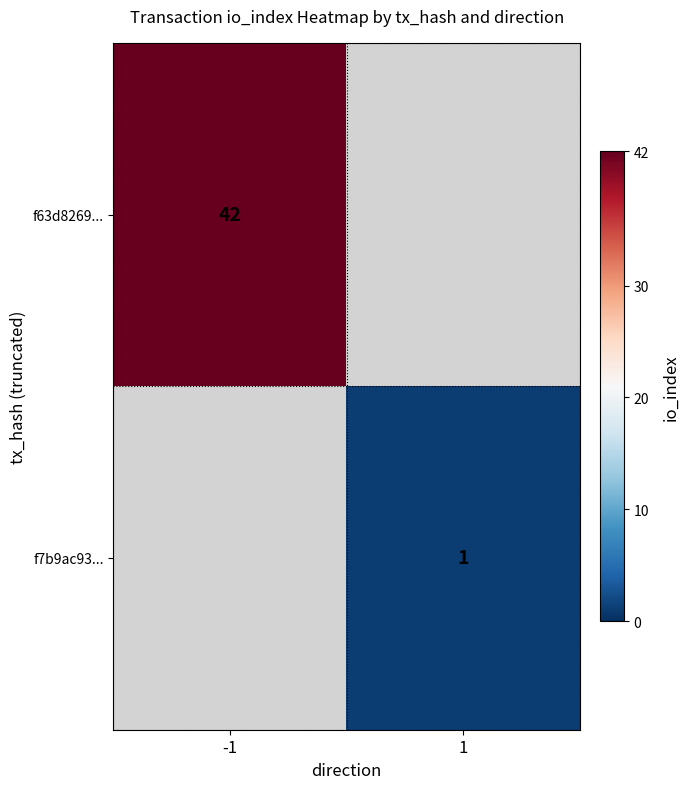

The value of f7b9ac93... at 1 is 1. True or false?

True